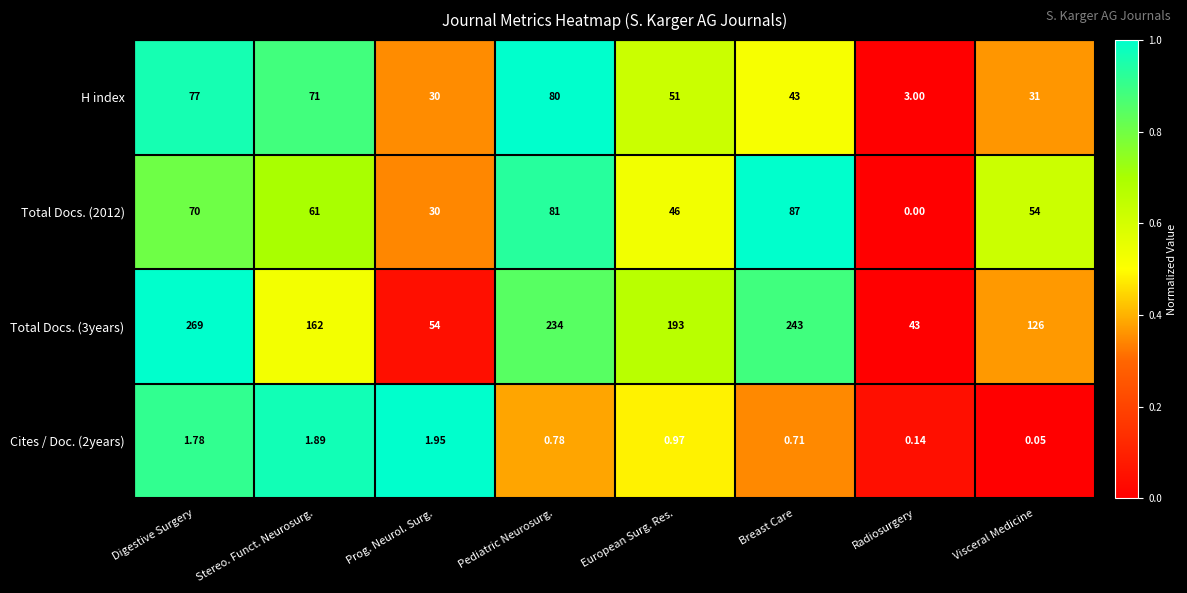

Which label corresponds to the largest value in the chart?

Digestive Surgery